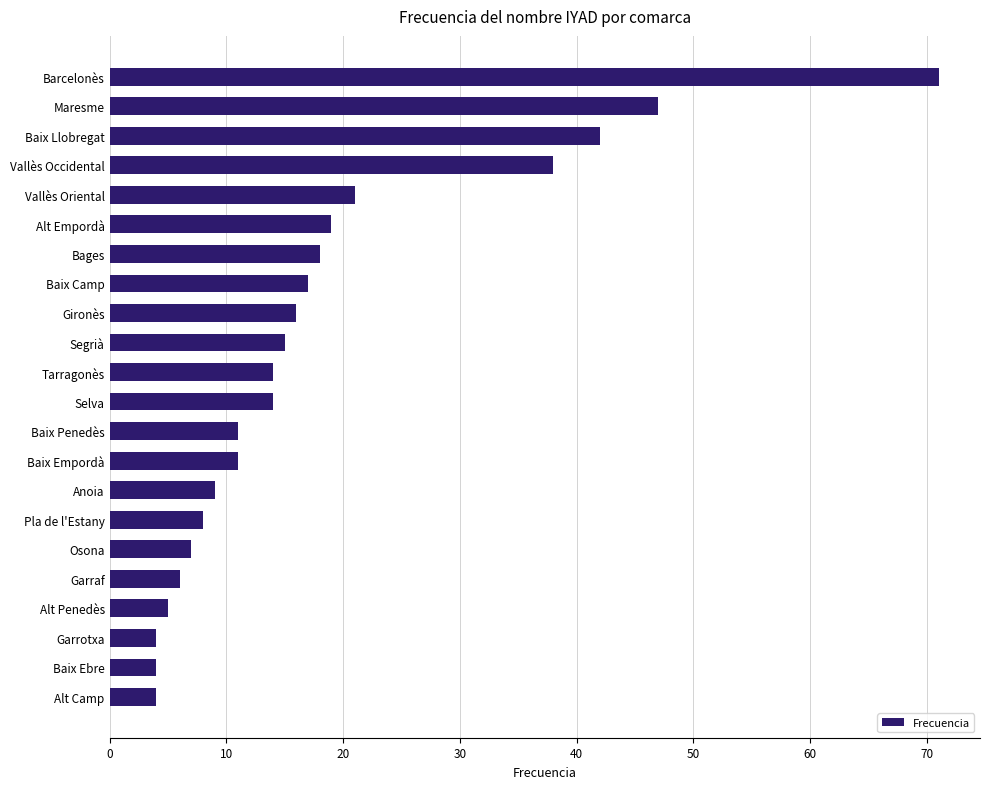

How many data points does each series have?

22